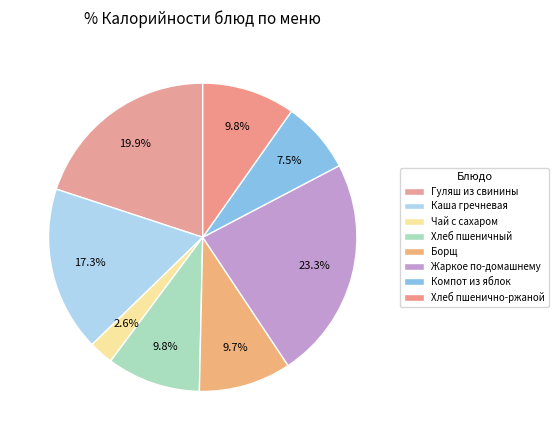

Is there any slice that represents more than half of the pie?

No